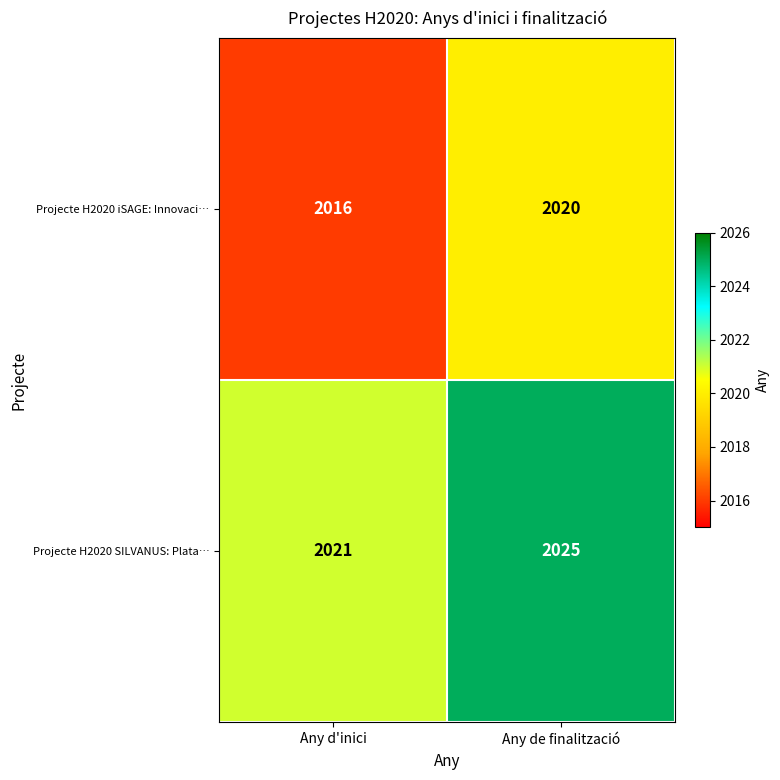

What is the approximate value of Projecte H2020 SILVANUS: Plata… at Any de finalització?

2025